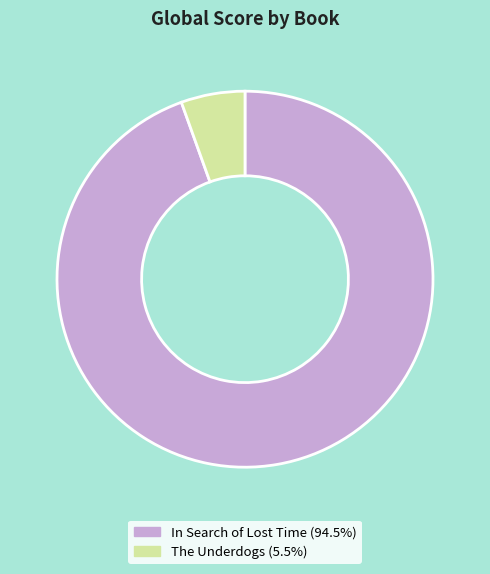

Which has a higher value, The Underdogs or In Search of Lost Time?

In Search of Lost Time